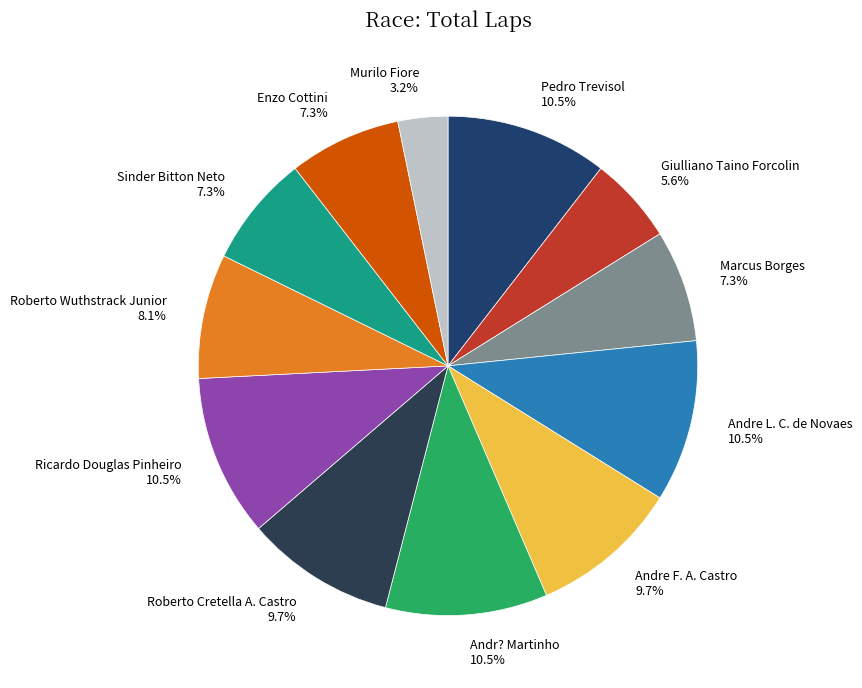

True or false: Giulliano Taino Forcolin accounts for 15% of the total.

False